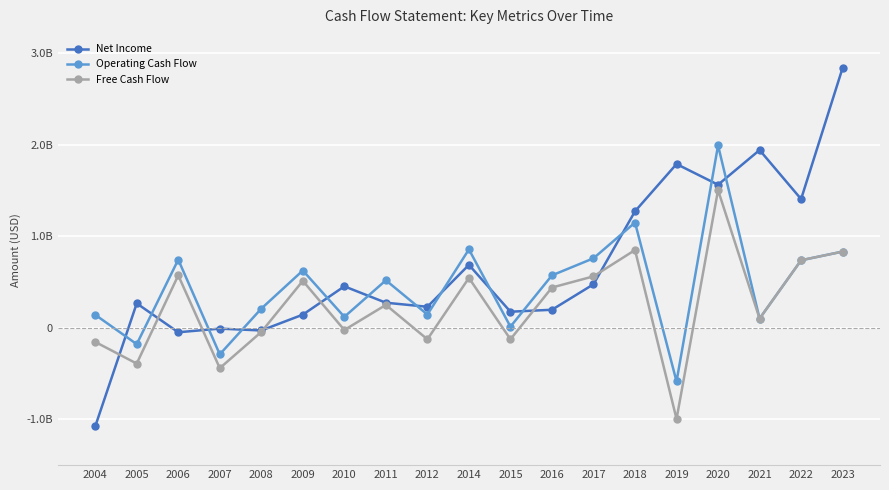

Does the chart have visible grid lines?

Yes